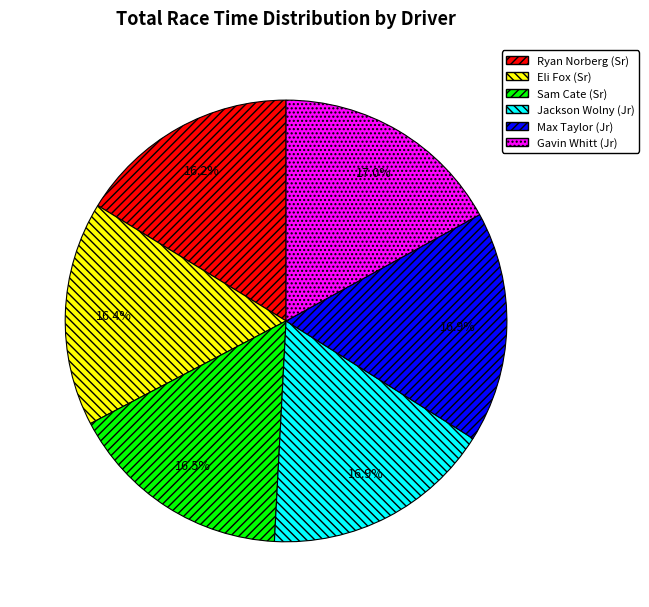

Is there any slice that represents more than half of the pie?

No